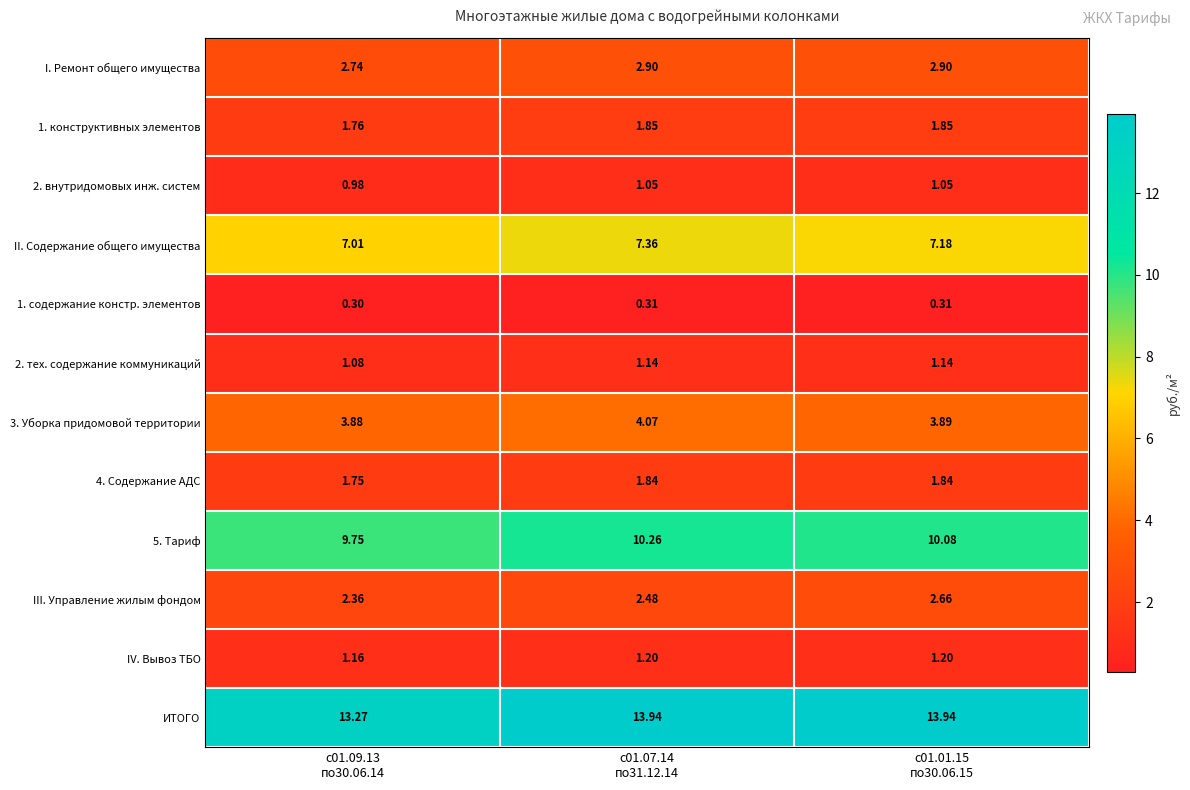

Which series has the largest total across all categories?

ИТОГО